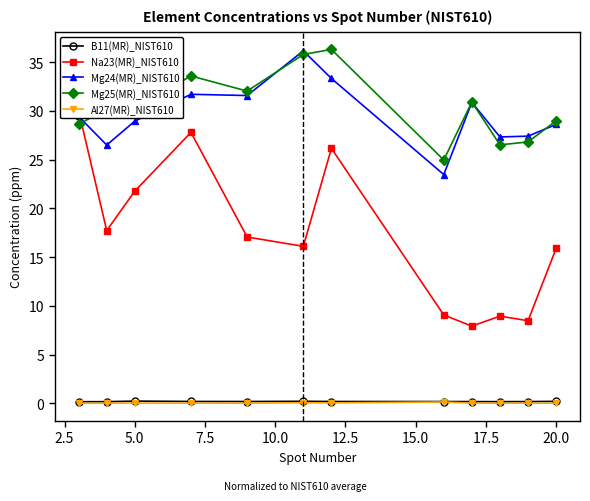

How many lines are shown in the chart?

5